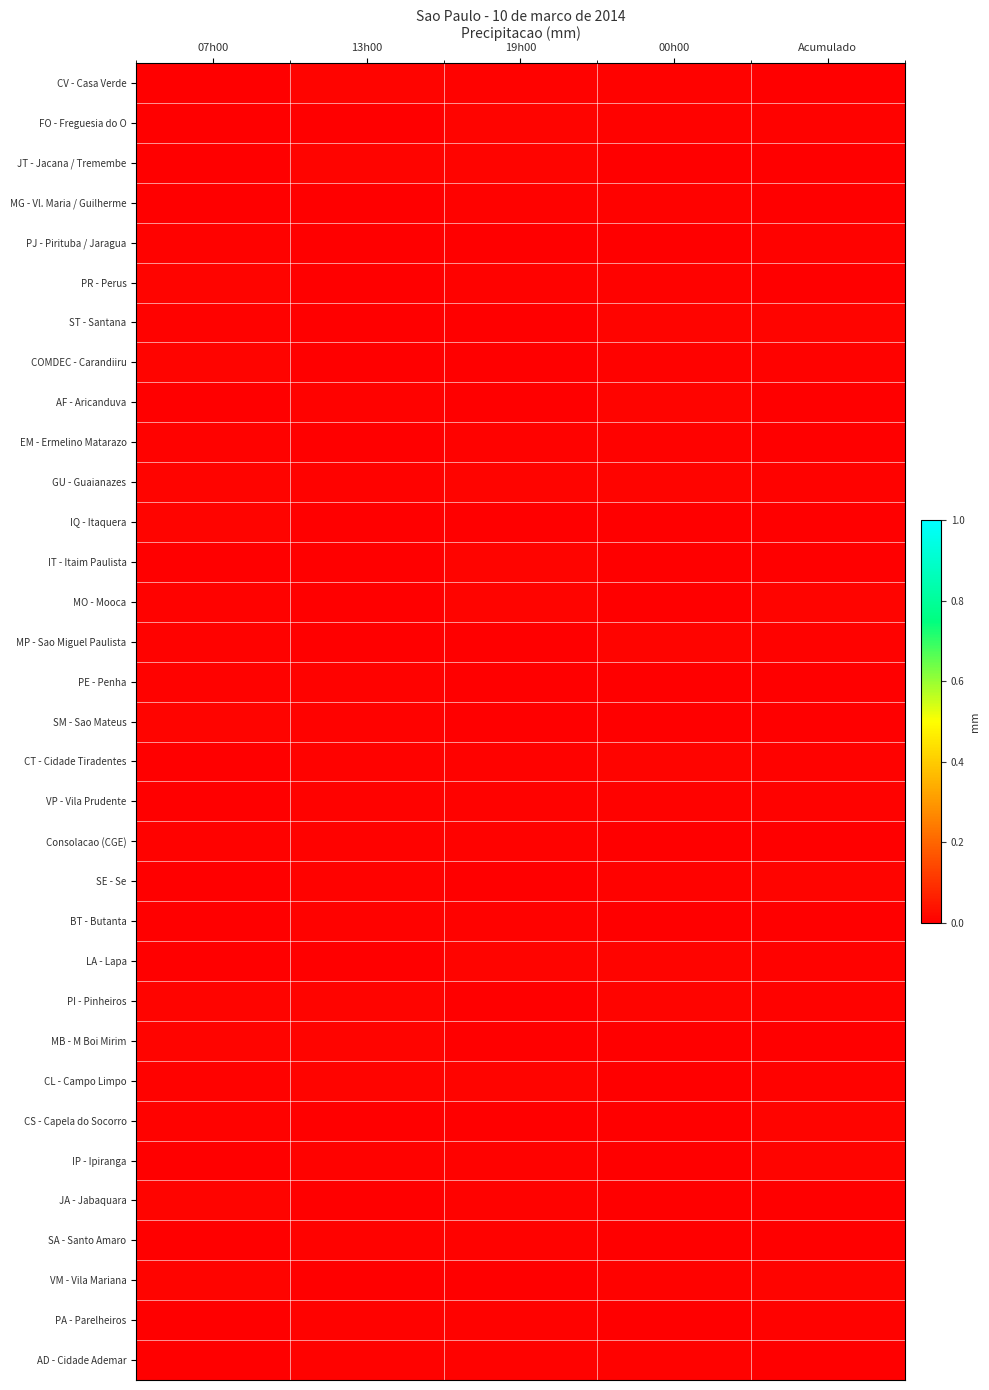

Rank the series by their maximum value, from lowest to highest.

Consolacao (CGE), MG - Vl. Maria / Guilherme, SA - Santo Amaro, PJ - Pirituba / Jaragua, AD - Cidade Ademar, EM - Ermelino Matarazo, BT - Butanta, PA - Parelheiros, VP - Vila Prudente, PE - Penha, PR - Perus, COMDEC - Carandiiru, MP - Sao Miguel Paulista, IT - Itaim Paulista, CL - Campo Limpo, SM - Sao Mateus, FO - Freguesia do O, CT - Cidade Tiradentes, PI - Pinheiros, MB - M Boi Mirim, SE - Se, AF - Aricanduva, IQ - Itaquera, LA - Lapa, CS - Capela do Socorro, CV - Casa Verde, JA - Jabaquara, ST - Santana, GU - Guaianazes, JT - Jacana / Tremembe, IP - Ipiranga, VM - Vila Mariana, MO - Mooca